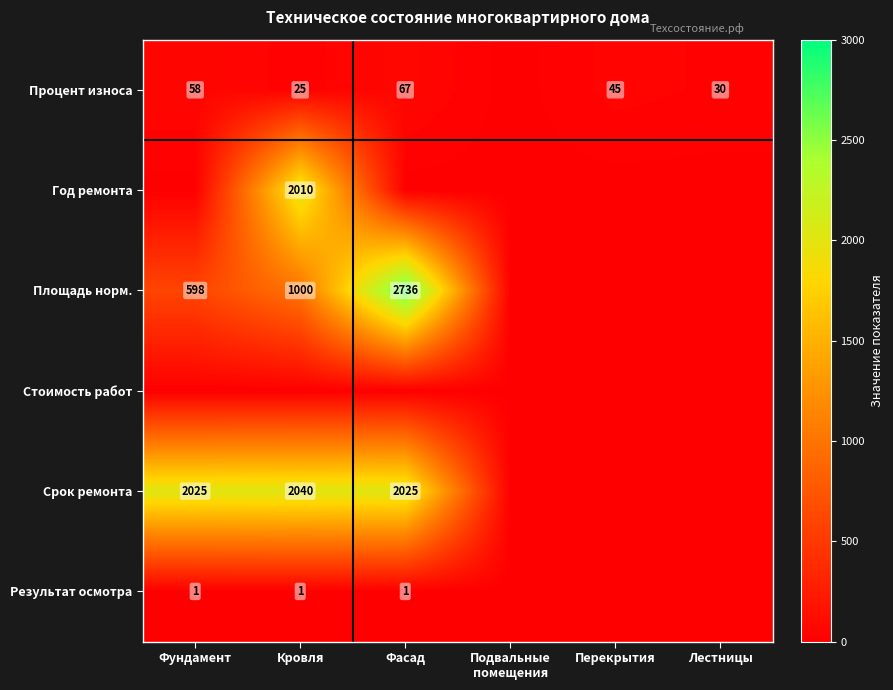

How many series are shown in this chart?

6